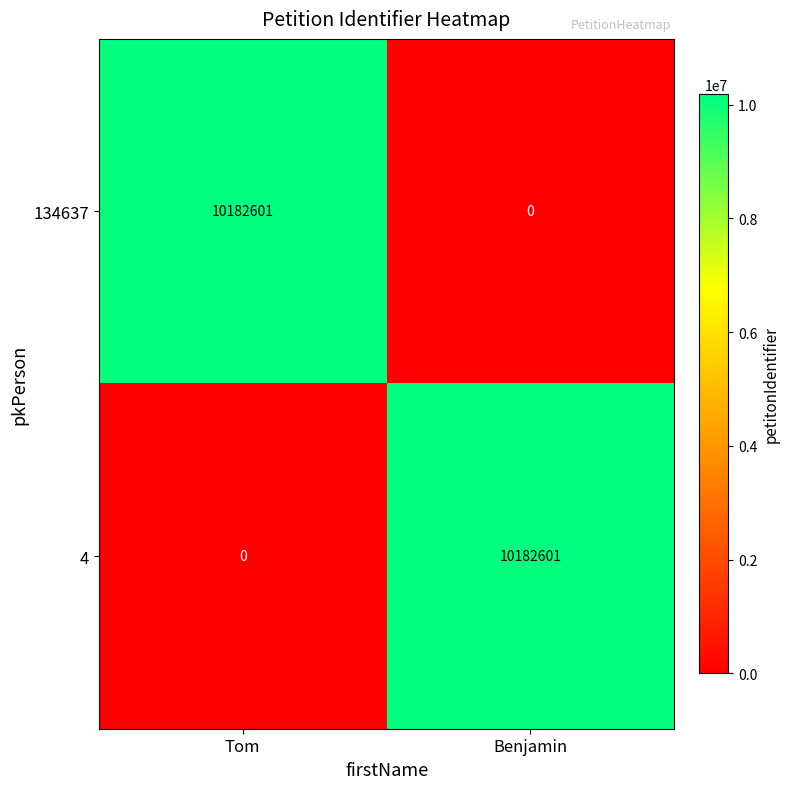

What is the total value across all series at Benjamin?

10182601